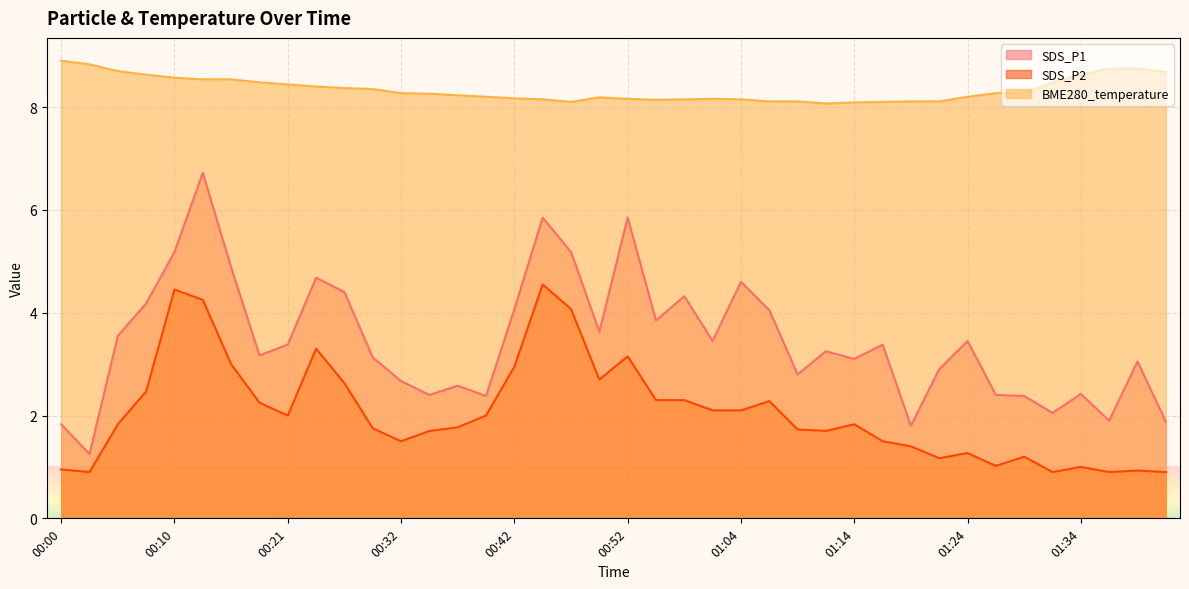

What is the smallest value displayed?

0.9